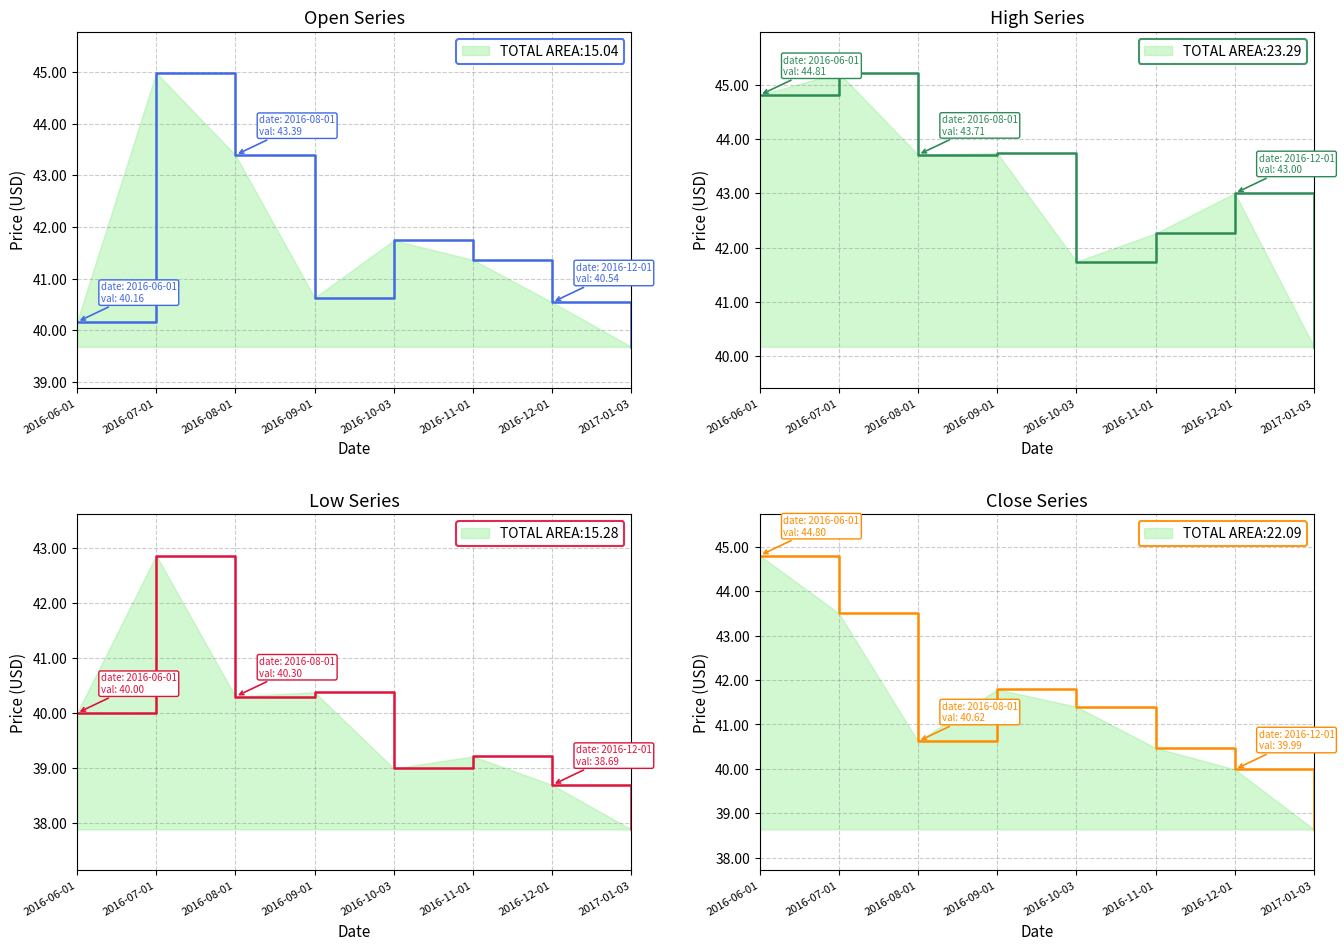

Rank the series at 2016-07-01 from highest to lowest value.

High line, Open line, Close line, Low line